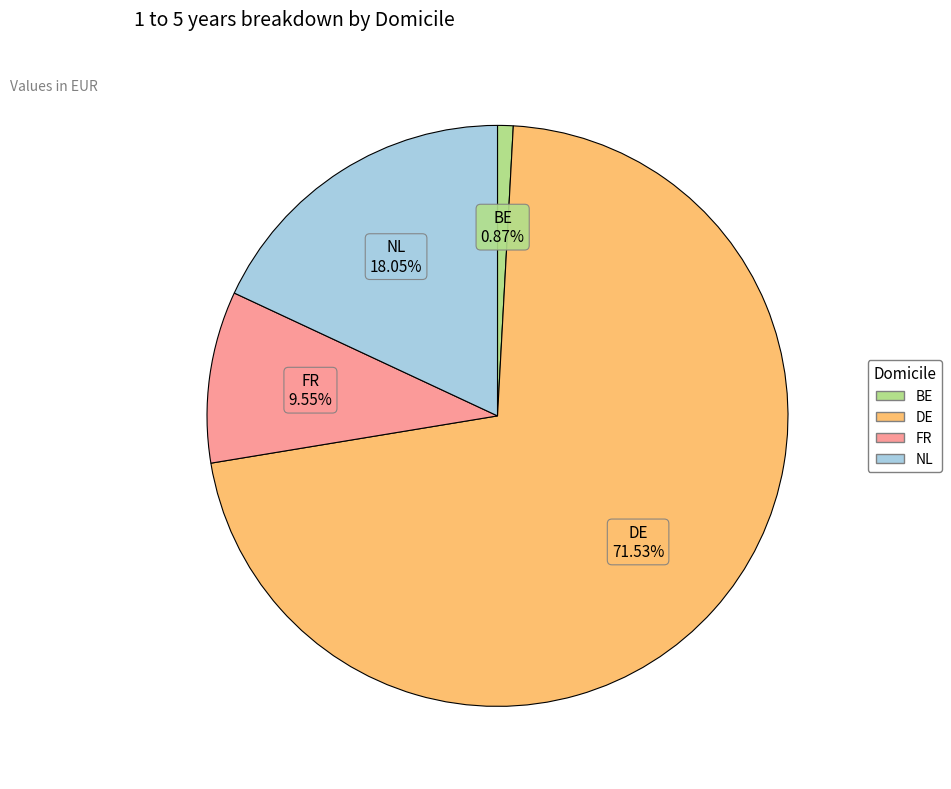

Count the number of slices in the pie.

4